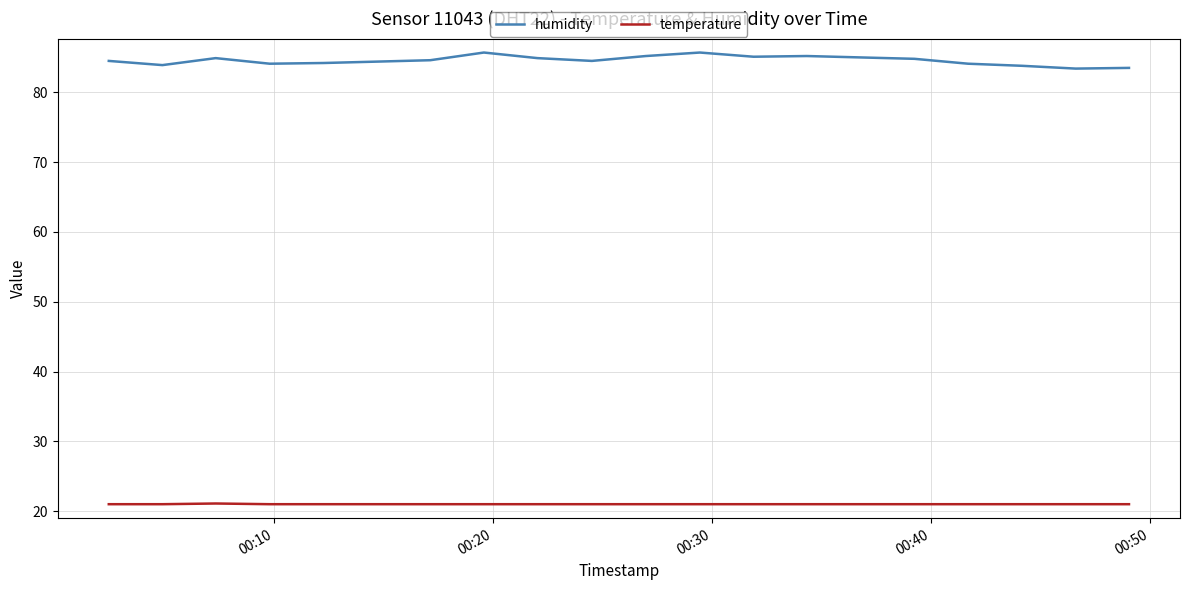

True or false: temperature and humidity cross at least once.

False